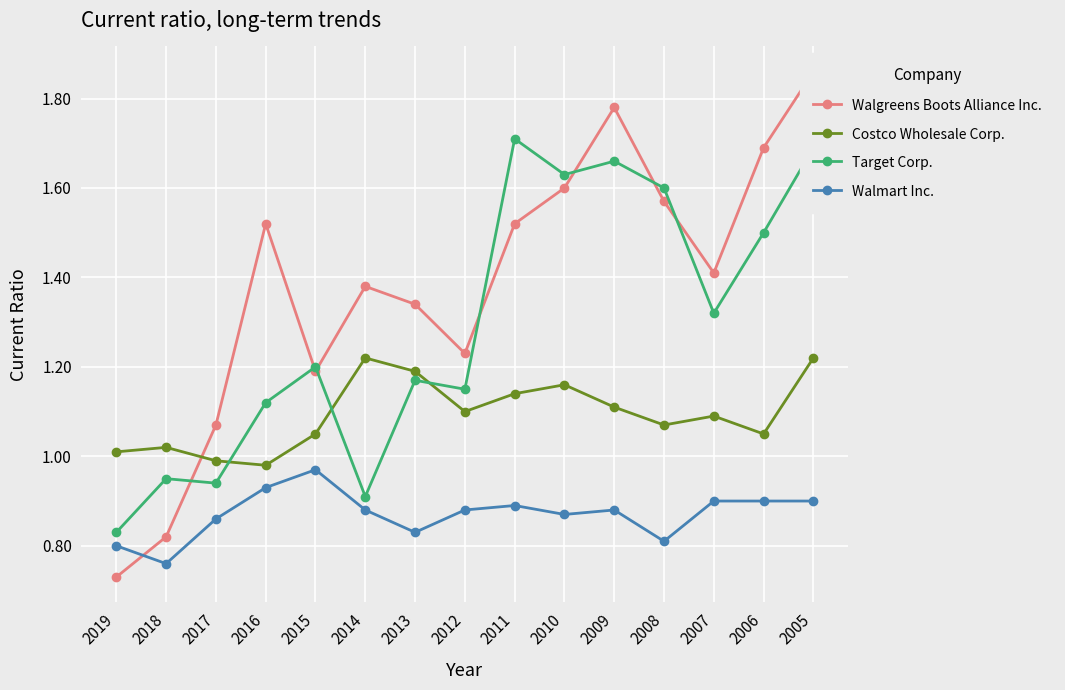

Reading right to left, list all the values displayed in this chart.

Walgreens Boots Alliance Inc.: 2005=1.9	2006=1.7	2007=1.4	2008=1.6	2009=1.8	2010=1.6	2011=1.5	2012=1.2	2013=1.3	2014=1.4	2015=1.2	2016=1.5	2017=1.1	2018=0.8	2019=0.7
Costco Wholesale Corp.: 2005=1.2	2006=1.1	2007=1.1	2008=1.1	2009=1.1	2010=1.2	2011=1.1	2012=1.1	2013=1.2	2014=1.2	2015=1.1	2016=1.0	2017=1.0	2018=1.0	2019=1.0
Target Corp.: 2005=1.7	2006=1.5	2007=1.3	2008=1.6	2009=1.7	2010=1.6	2011=1.7	2012=1.1	2013=1.2	2014=0.9	2015=1.2	2016=1.1	2017=0.9	2018=0.9	2019=0.8
Walmart Inc.: 2005=0.9	2006=0.9	2007=0.9	2008=0.8	2009=0.9	2010=0.9	2011=0.9	2012=0.9	2013=0.8	2014=0.9	2015=1.0	2016=0.9	2017=0.9	2018=0.8	2019=0.8